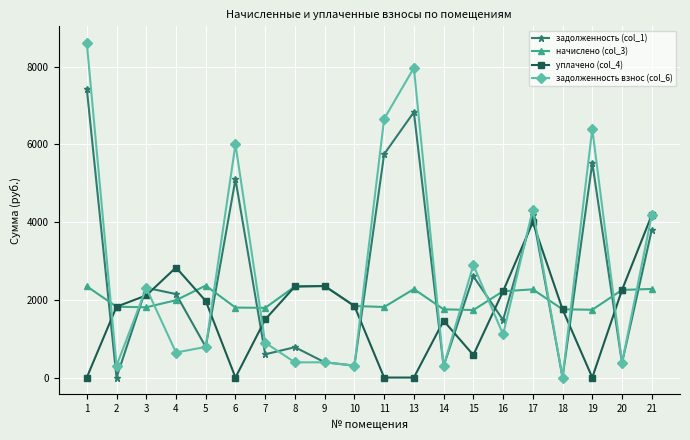

What is the spread (max minus min) of values at 4?

2187.9